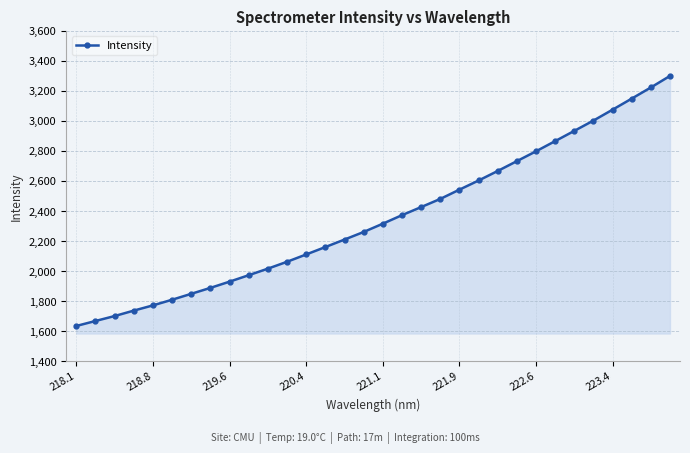

What is the average value?

2351.7